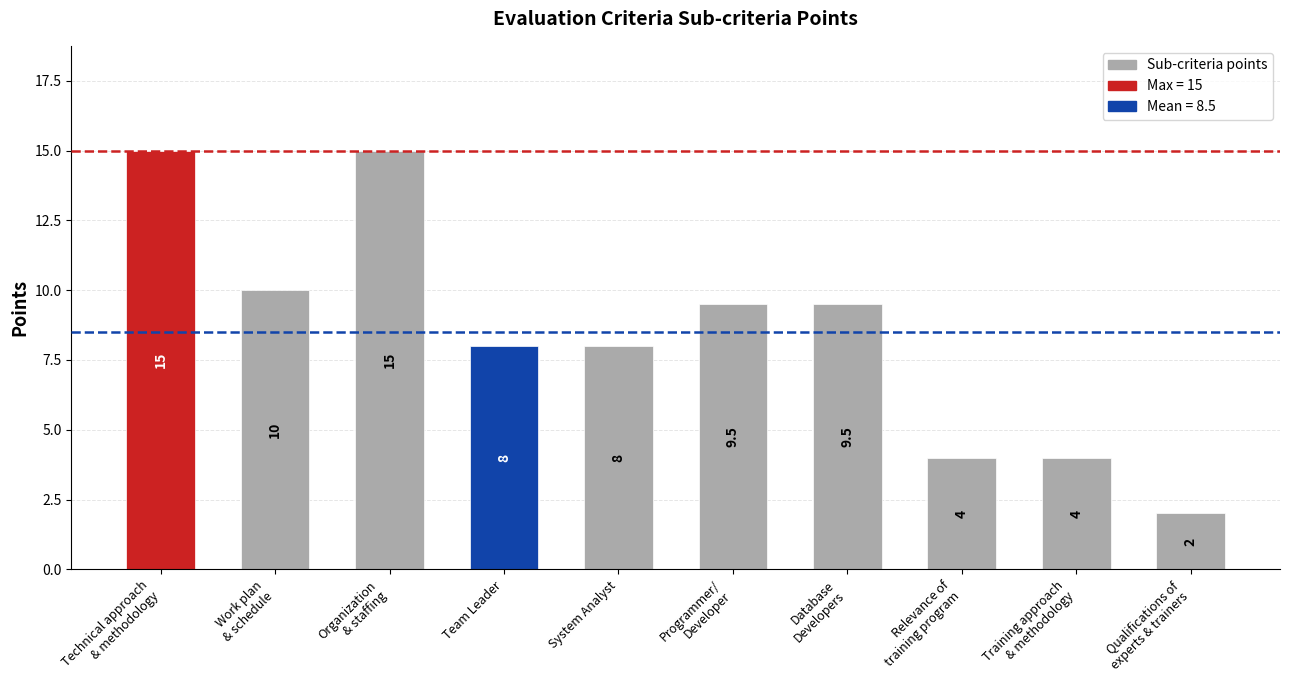

What position from the left is Team Leader?

4